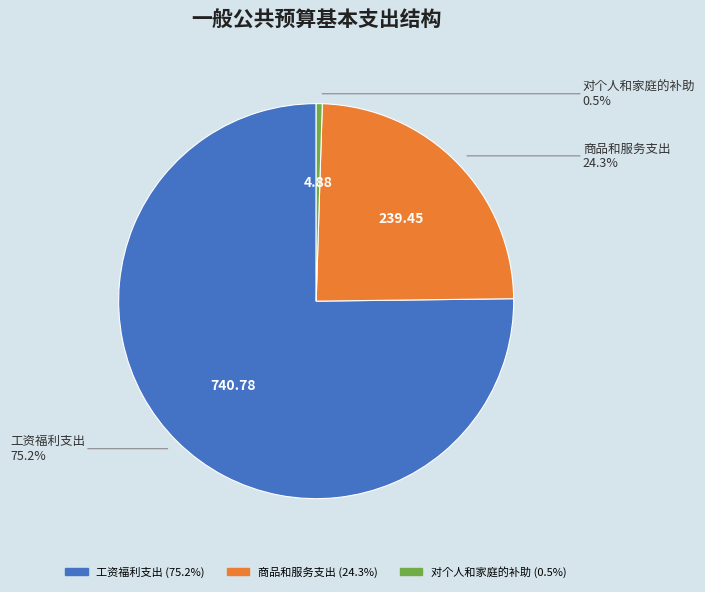

How many segments does this pie chart have?

3